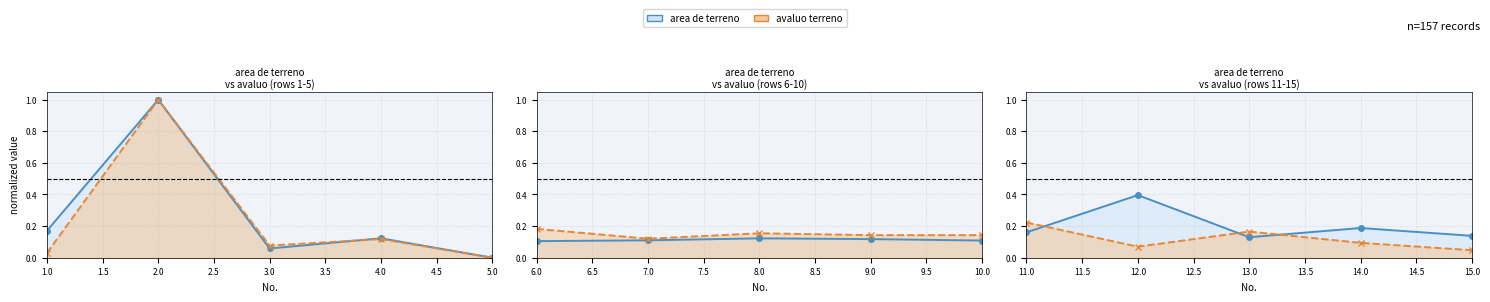

What are all the series names shown in the legend?

area de terreno, avaluo terreno